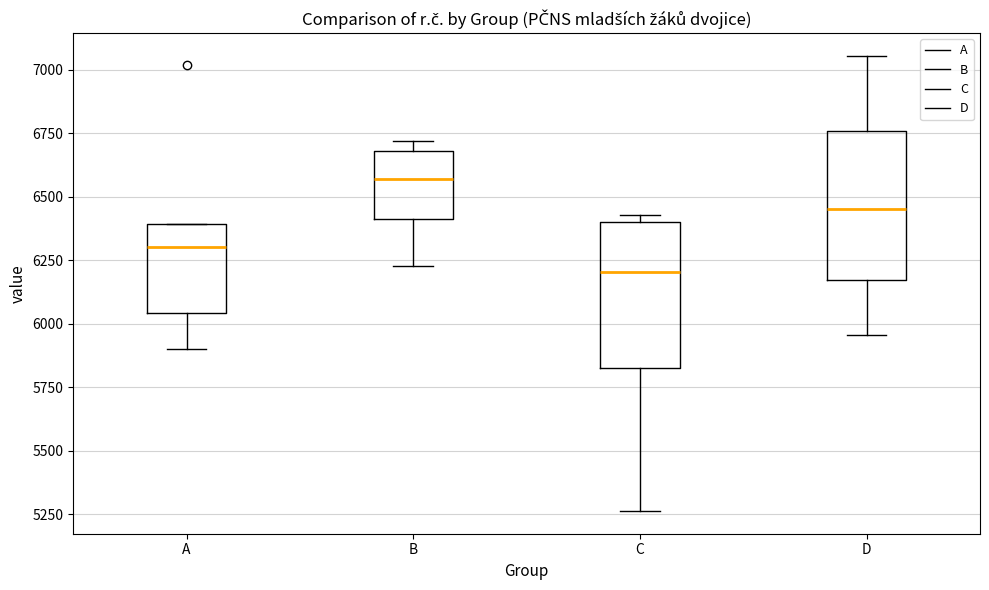

Reading left to right, transcribe this box plot: for each box, give where its median line is, the range the box spans, and where its two whiskers end, as read against the y-axis. The values are not printed on the chart, so give them approximately, as read against the axis.

A: median 6300, box 6050 to 6400, whiskers 5900 to 6400
B: median 6550, box 6400 to 6700, whiskers 6250 to 6700 (just above the box's upper edge)
C: median 6200, box 5800 to 6400, whiskers 5250 to 6450
D: median 6450, box 6150 to 6750, whiskers 5950 to 7050